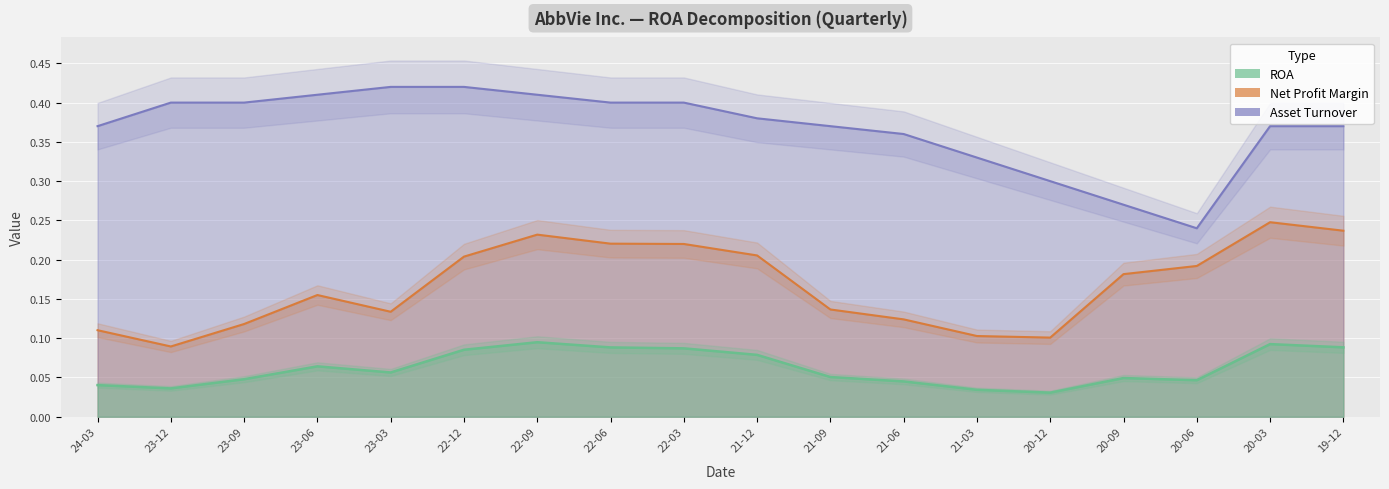

Rank the categories by Net Profit Margin value from lowest to highest.

23-12, 20-12, 21-03, 24-03, 23-09, 21-06, 23-03, 21-09, 23-06, 20-09, 20-06, 22-12, 21-12, 22-03, 22-06, 22-09, 19-12, 20-03